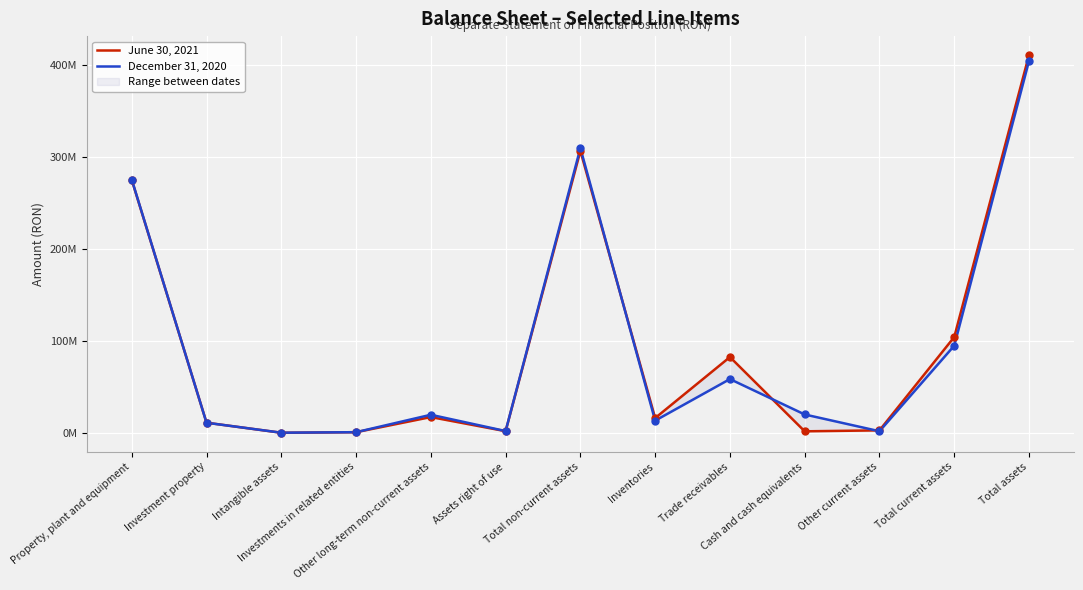

Which series reaches the maximum Y coordinate?

June 30, 2021